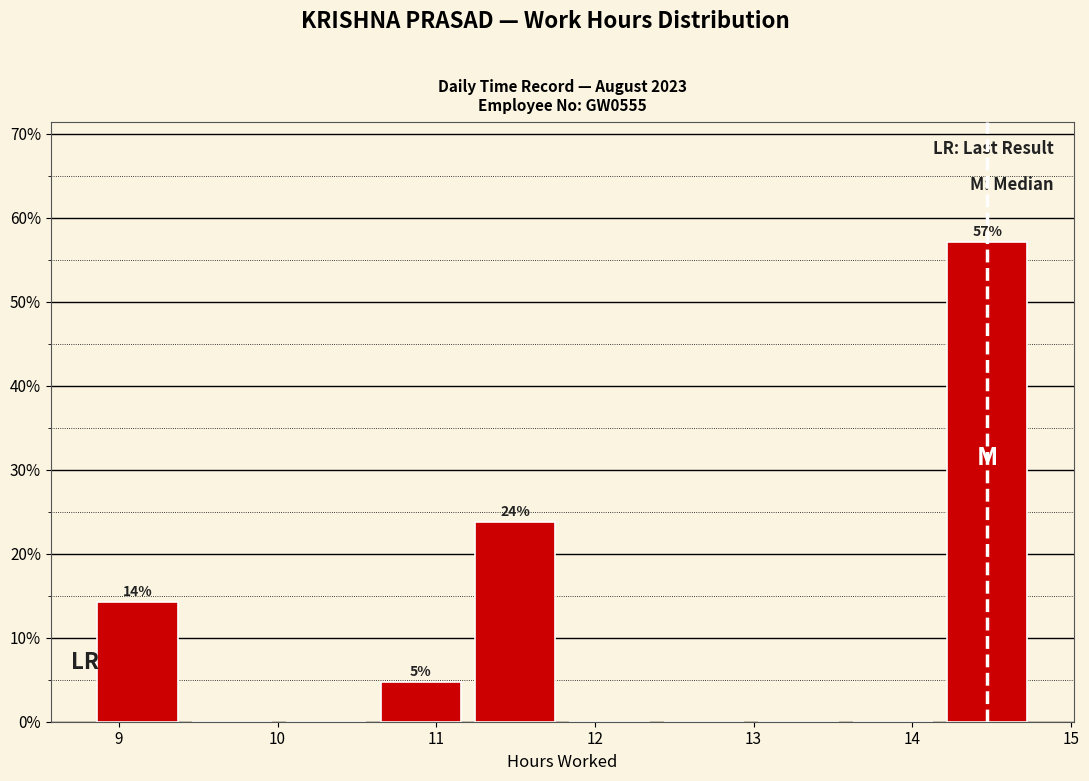

Over which range of the x-axis is the bar tallest?

14.2 to 14.8